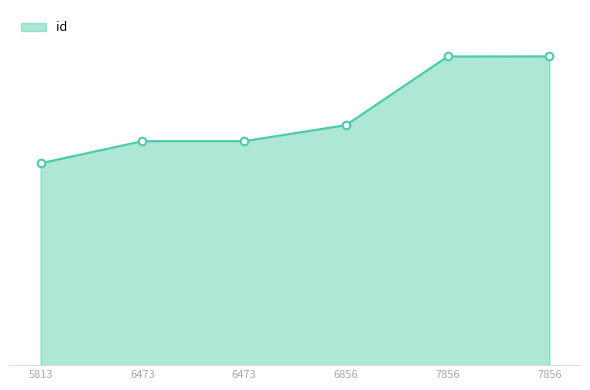

What is the change in value from 5813 to 6473?

+1701